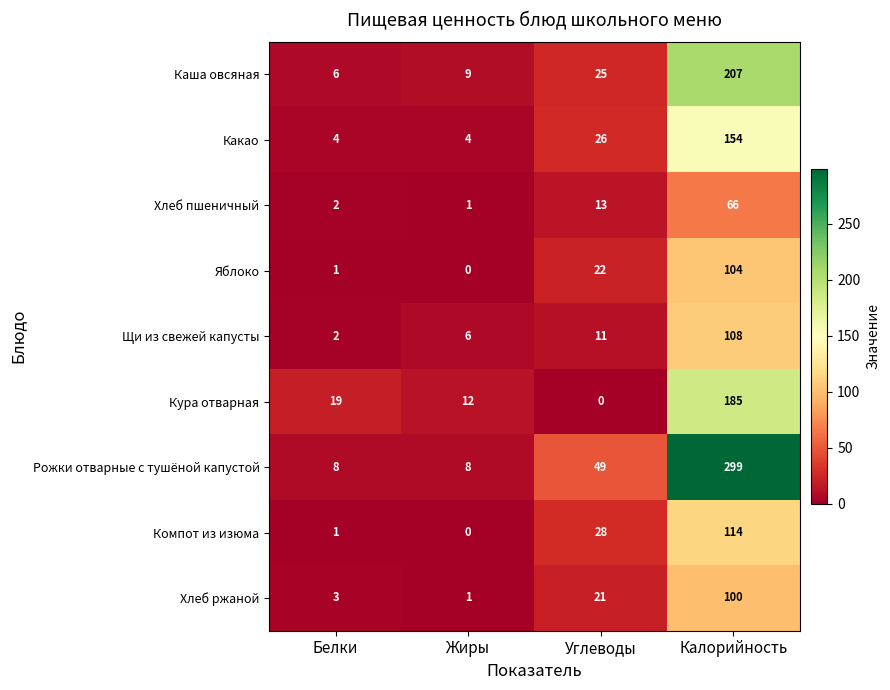

The Хлеб пшеничный series shows 18 at Углеводы. True or false?

False